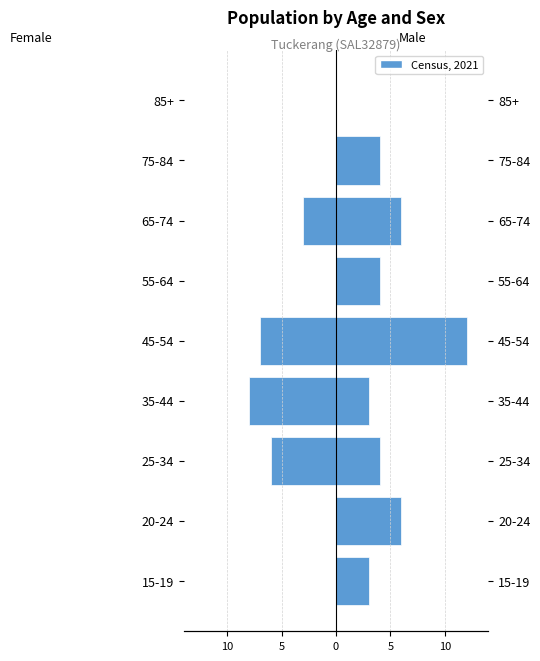

Reading right to left, extract all data points from this chart.

Female: 0	0	-3	0	-7	-8	-6	0	0
Male: 0	4	6	4	12	3	4	6	3